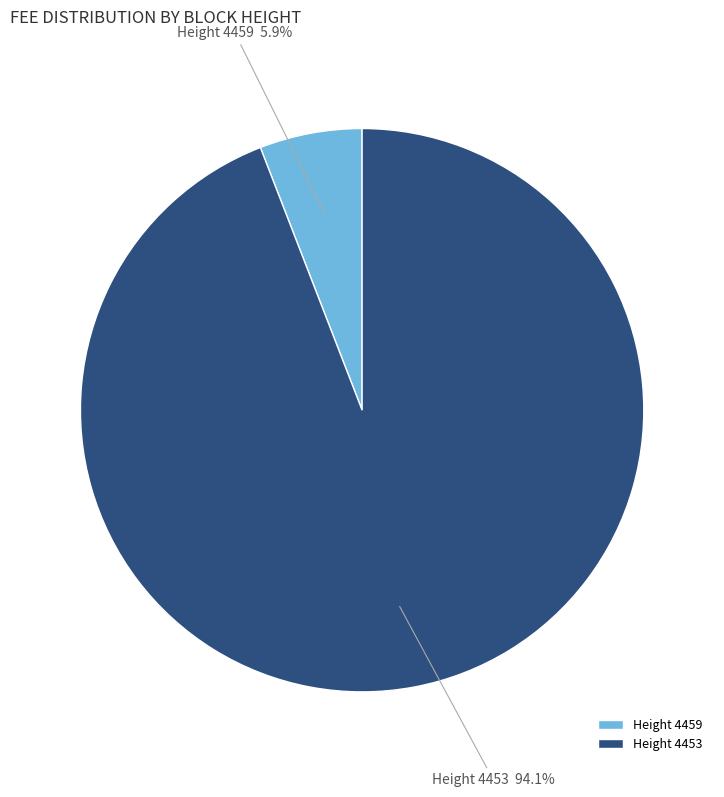

How many slices are in this pie chart?

2